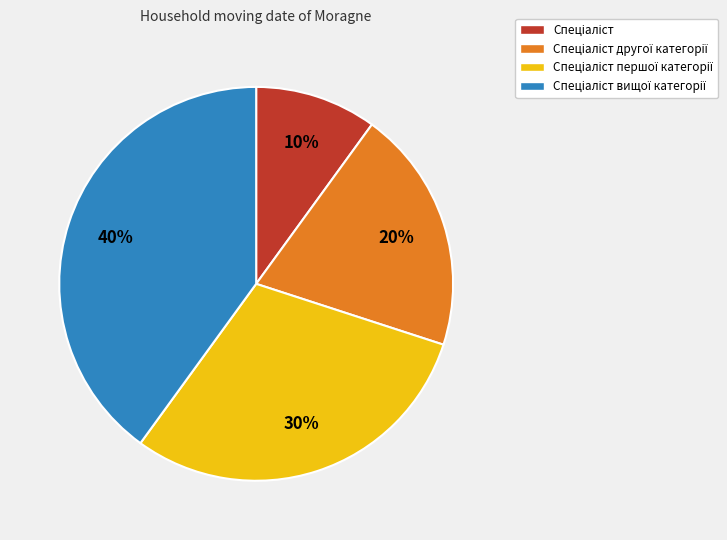

To the nearest percent, what is the average slice percentage?

25%